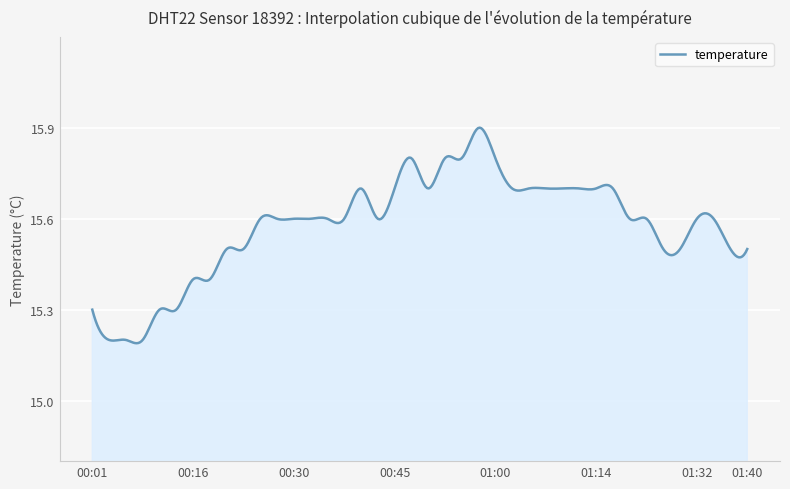

What is the difference between the maximum and minimum values?

0.7